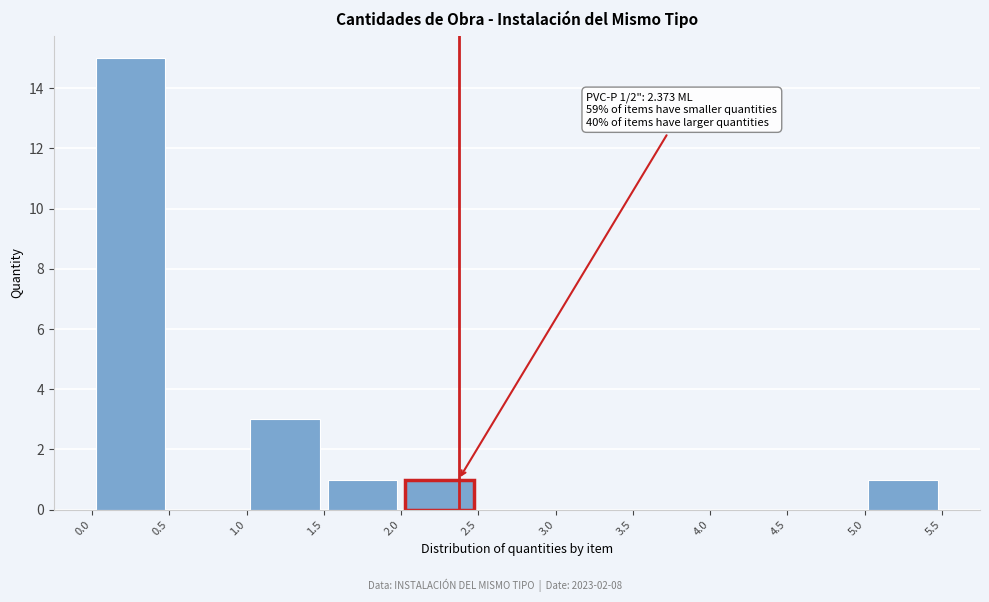

Which range on the x-axis has the tallest bar?

0.0 to 0.5